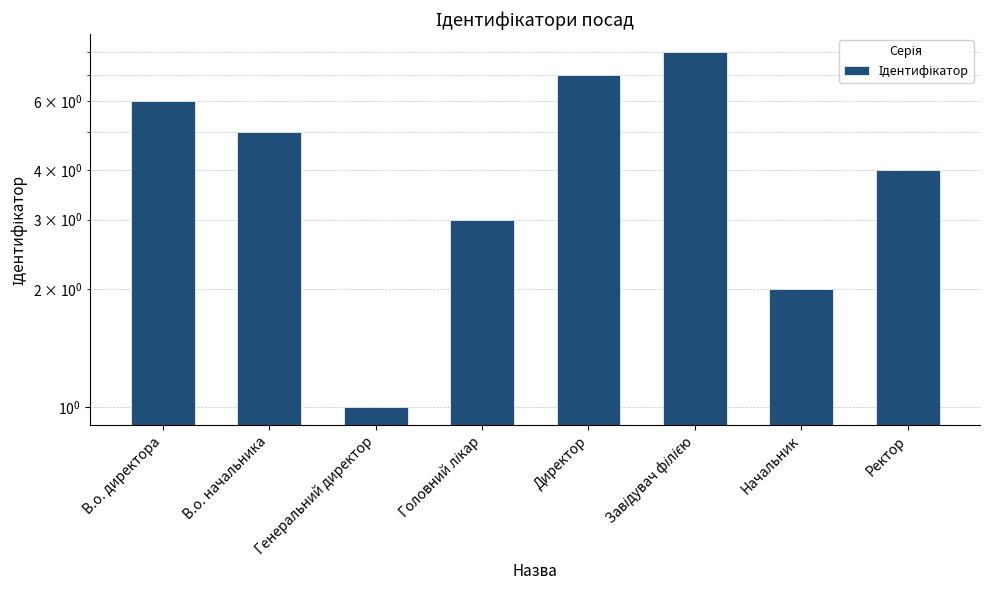

What is the label of the 1st bar from the left?

В.о. директора